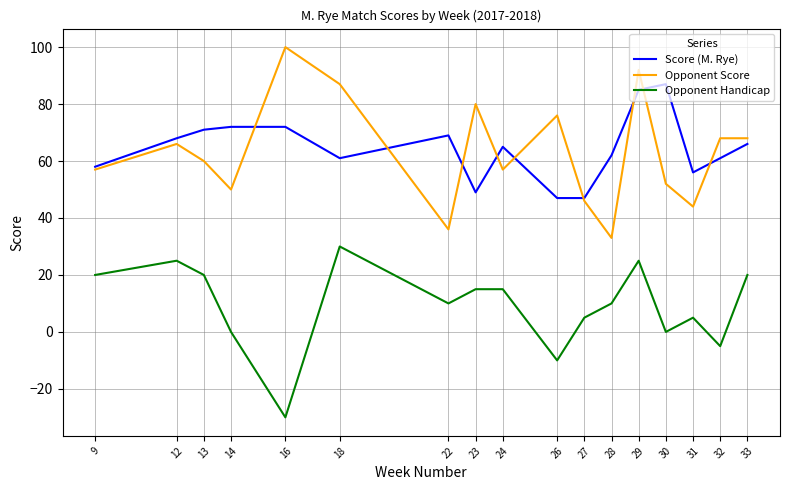

Reading left to right, transcribe all the data shown in this chart.

Score (M. Rye): 9=58	12=68	13=71	14=72	16=72	18=61	22=69	23=49	24=65	26=47	27=47	28=62	29=85	30=87	31=56	32=61	33=66
Opponent Score: 9=57	12=66	13=60	14=50	16=100	18=87	22=36	23=80	24=57	26=76	27=46	28=33	29=92	30=52	31=44	32=68	33=68
Opponent Handicap: 9=20	12=25	13=20	14=0	16=-30	18=30	22=10	23=15	24=15	26=-10	27=5	28=10	29=25	30=0	31=5	32=-5	33=20